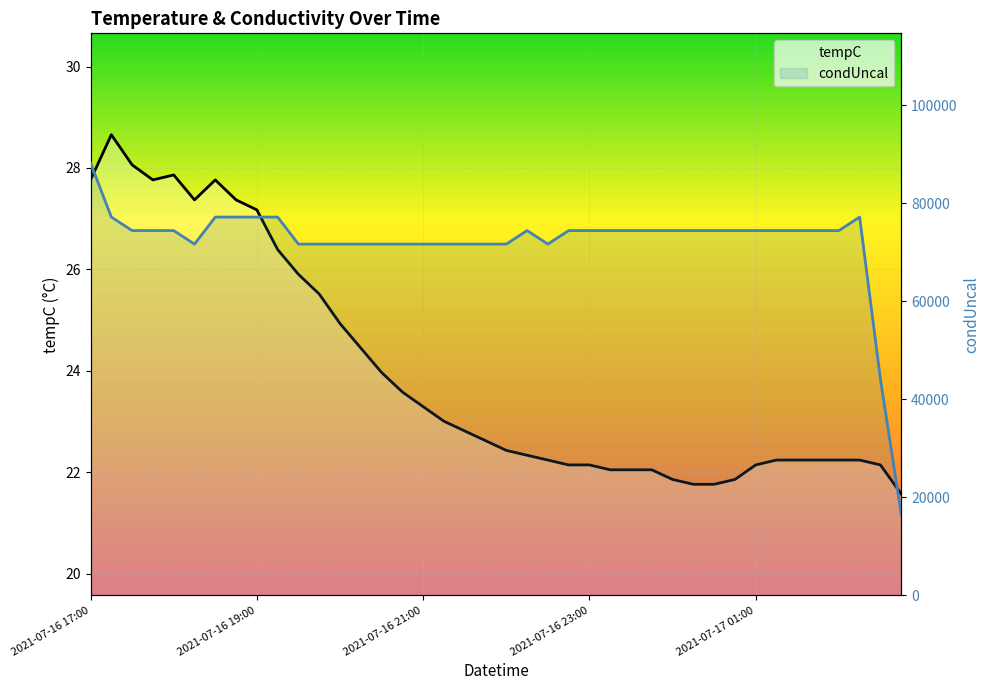

At which category is the sum across all series the highest?

2021-07-16 17:00